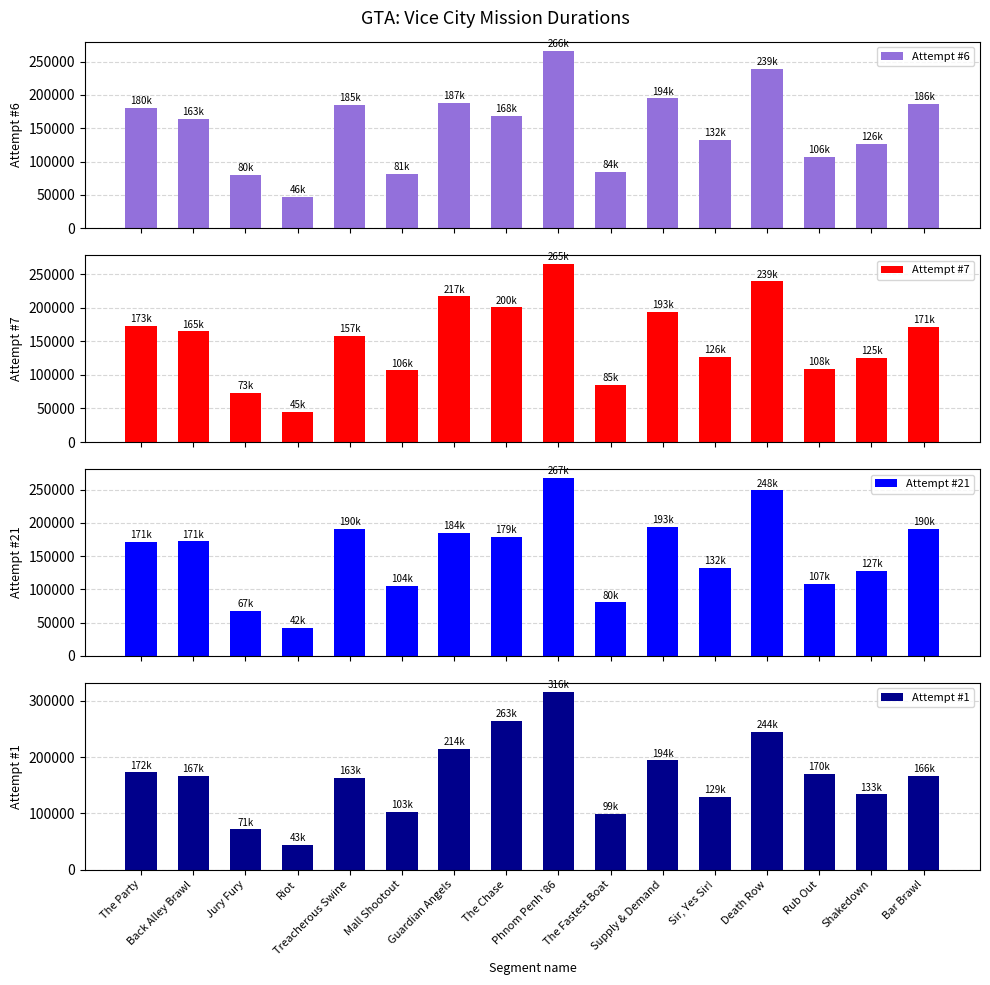

Read the Attempt #7 value at Supply & Demand, to the nearest 10.

193480